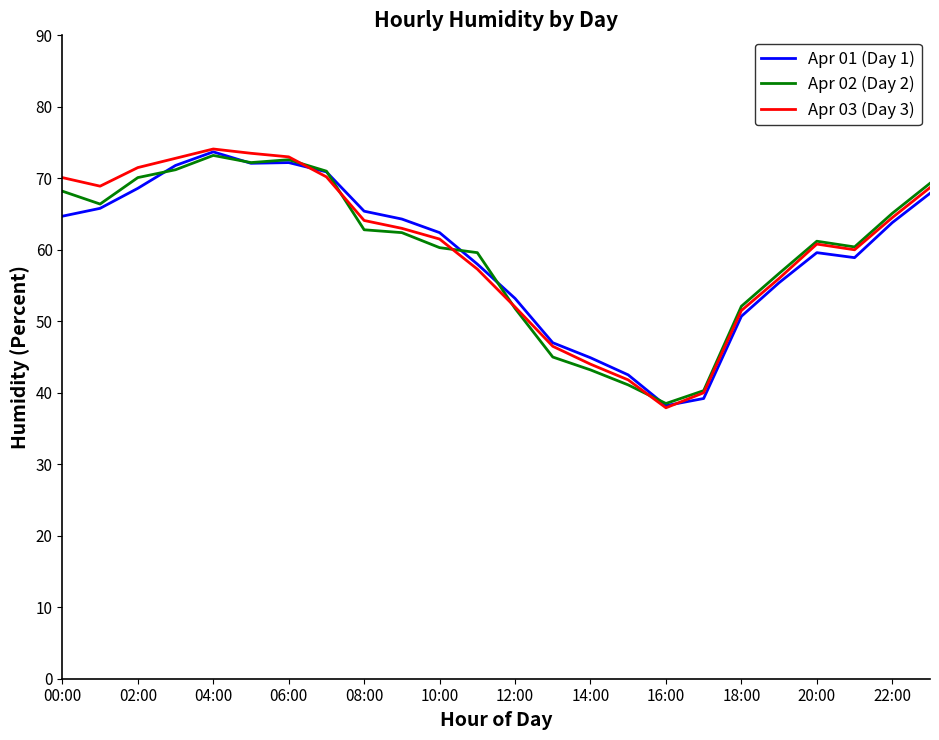

What is the minimum value for Apr 03 (Day 3)?

37.9